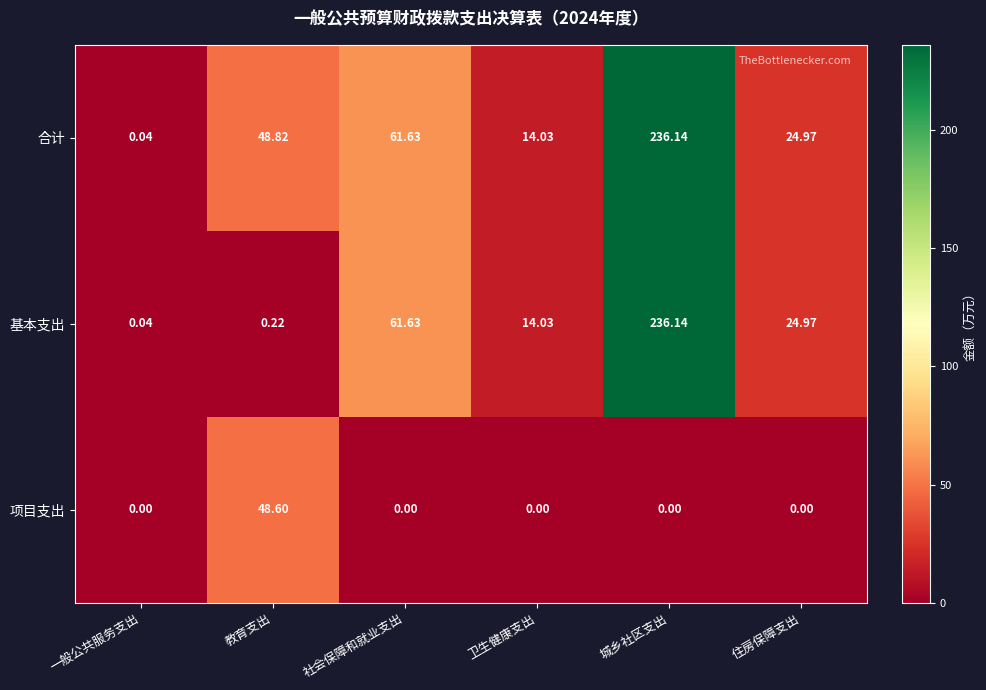

At which category is the sum across all series the highest?

城乡社区支出